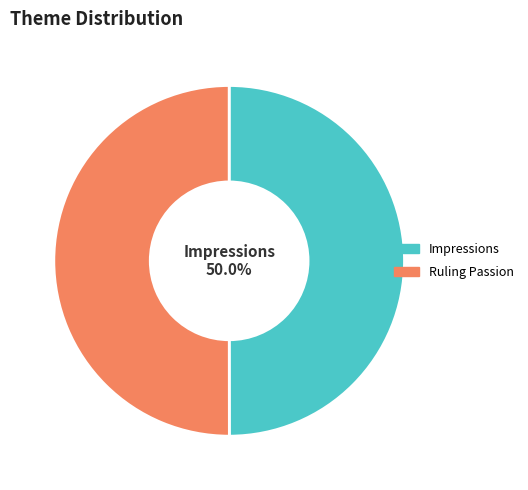

Approximately how many times larger is the value at Impressions compared to Ruling Passion?

1.0